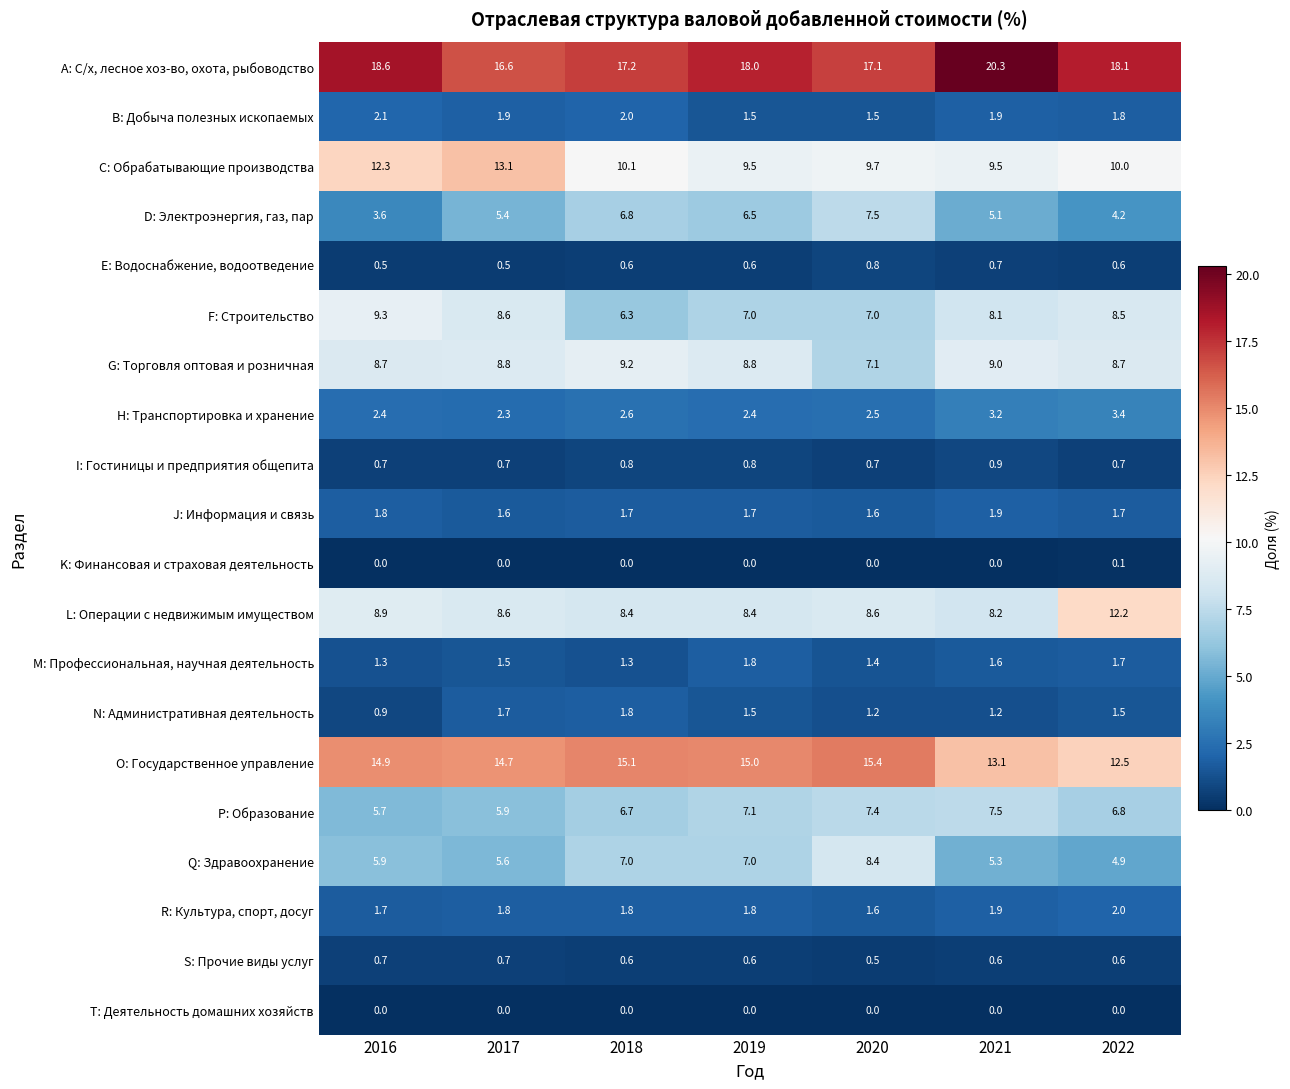

What is the total value across all series at 2018?

100.0